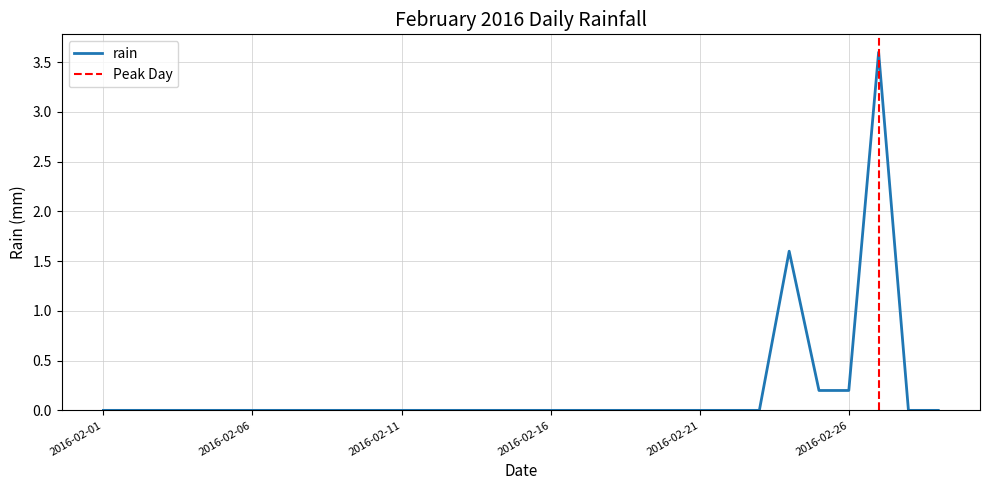

True or false: there are more than 2 points higher than both neighbors.

False